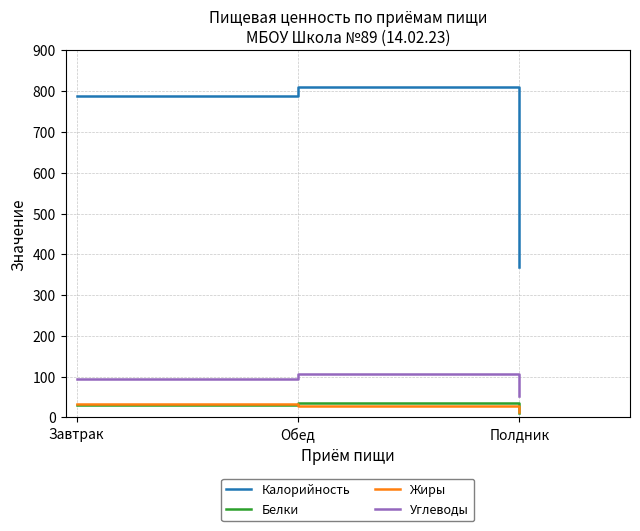

Is it true that Калорийность equals 1175.1 at Обед?

False